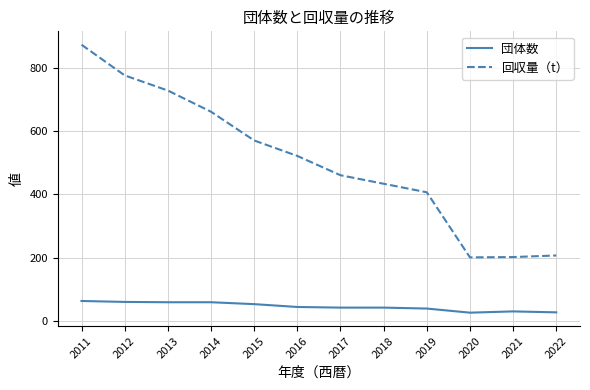

The 回収量（t） series shows 1190 at 2012. True or false?

False